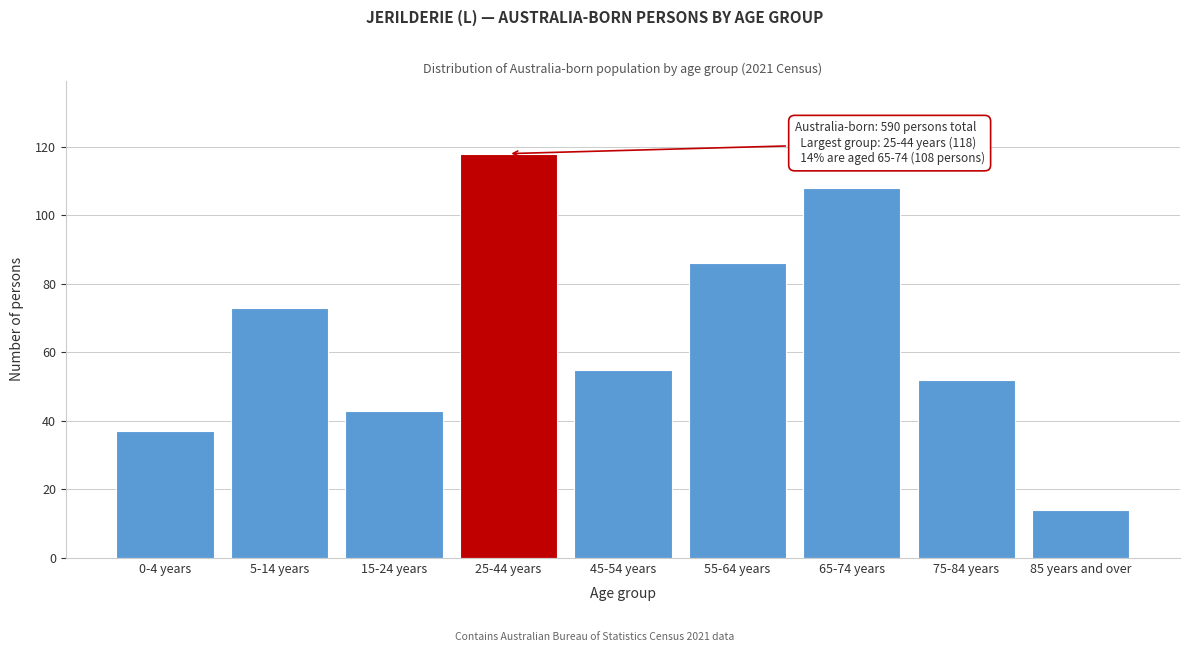

Reading left to right, extract all data points from this chart.

37	73	43	118	55	86	108	52	14